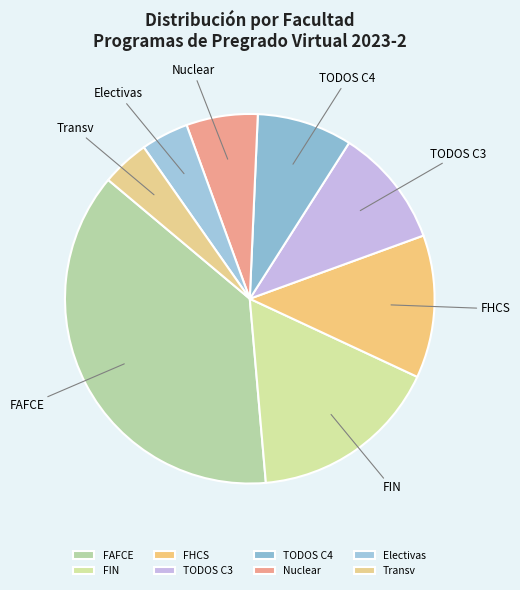

True or false: TODOS C3 accounts for 5% of the total.

False